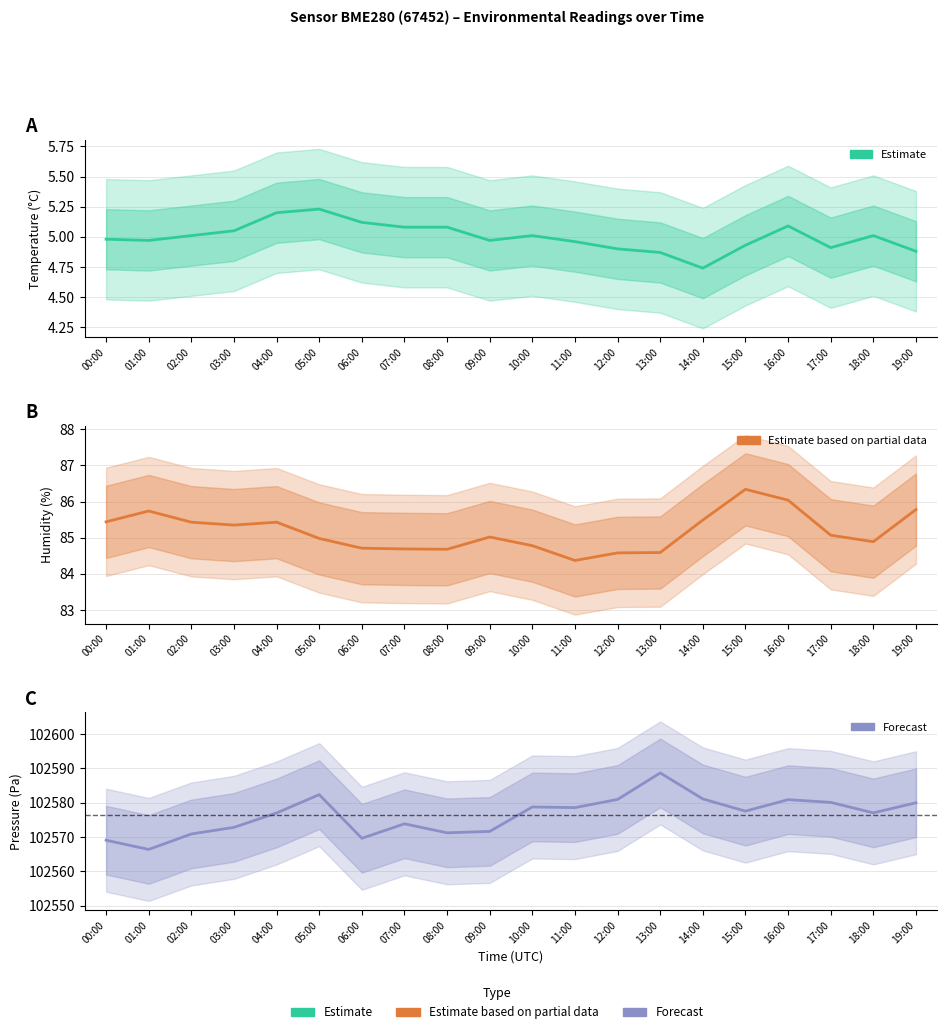

What is the sum of all Forecast values?

2051528.3